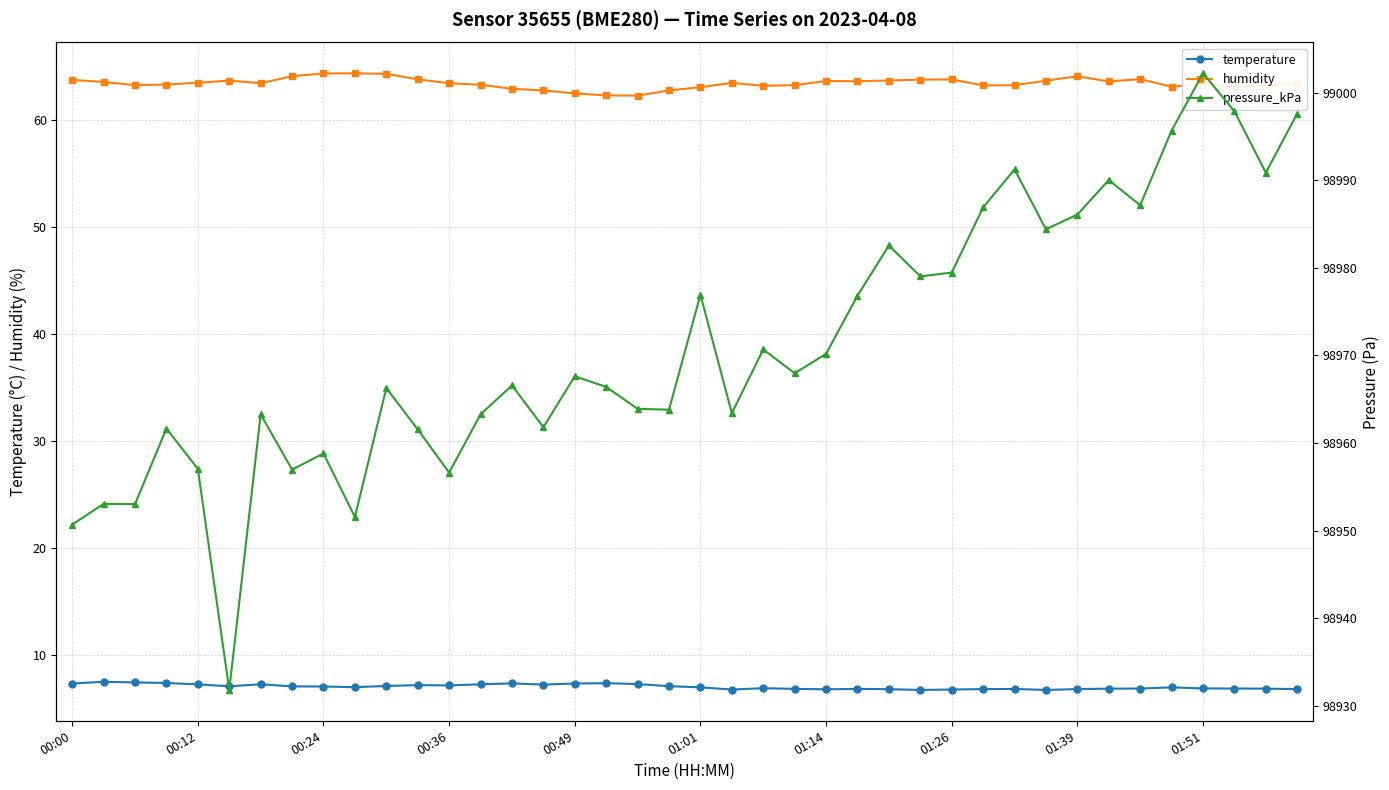

Is it true that pressure_kPa equals 177422.4 at 26?

False